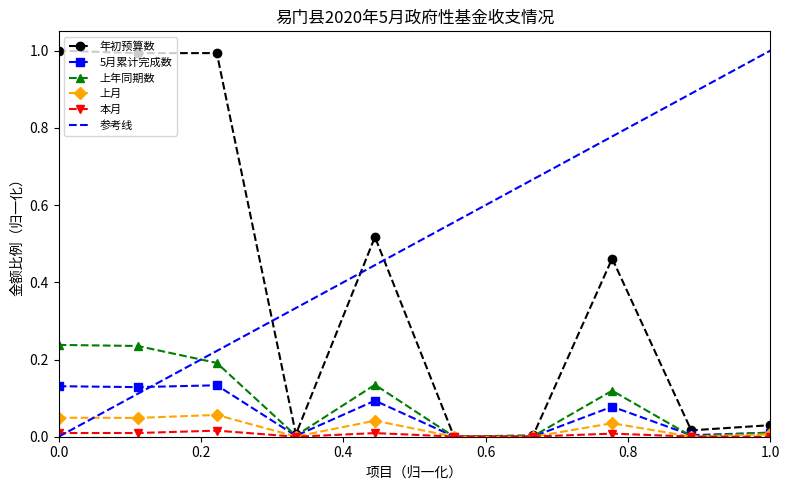

What is the highest value of the 上月 series?

0.1